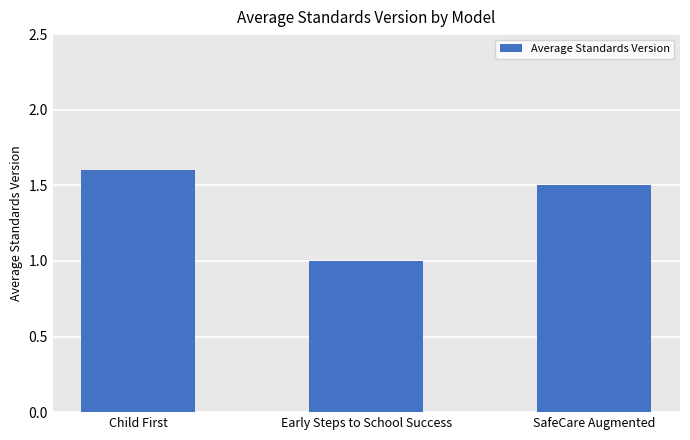

Reading left to right, list all the values displayed in this chart.

1.6	1.0	1.5